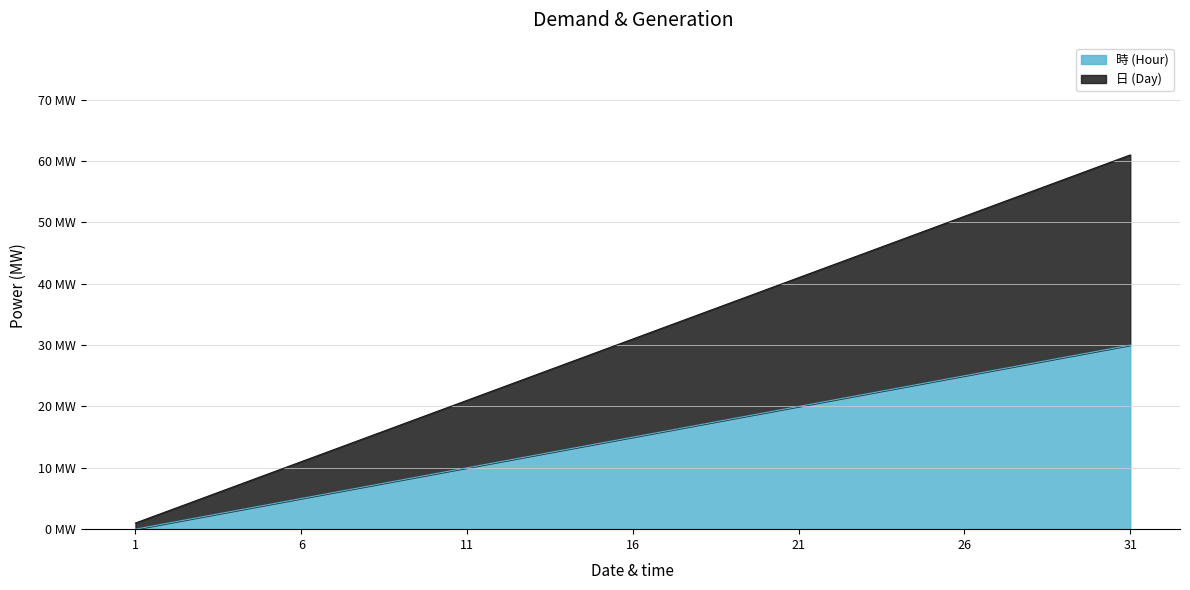

How many lines are shown in the chart?

2